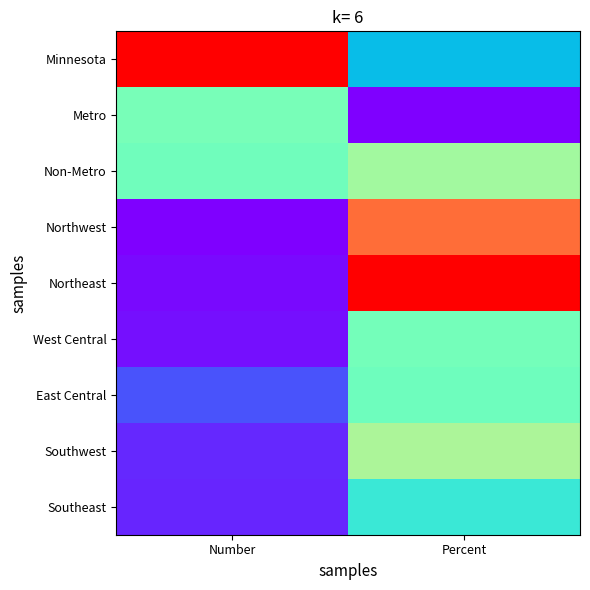

Reading right to left, list all the values displayed in this chart.

Minnesota: Percent=0.3	Number=1.0
Metro: Percent=0.0	Number=0.5
Non-Metro: Percent=0.6	Number=0.5
Northwest: Percent=0.9	Number=0.0
Northeast: Percent=1.0	Number=0.0
West Central: Percent=0.5	Number=0.0
East Central: Percent=0.5	Number=0.1
Southwest: Percent=0.6	Number=0.1
Southeast: Percent=0.4	Number=0.1